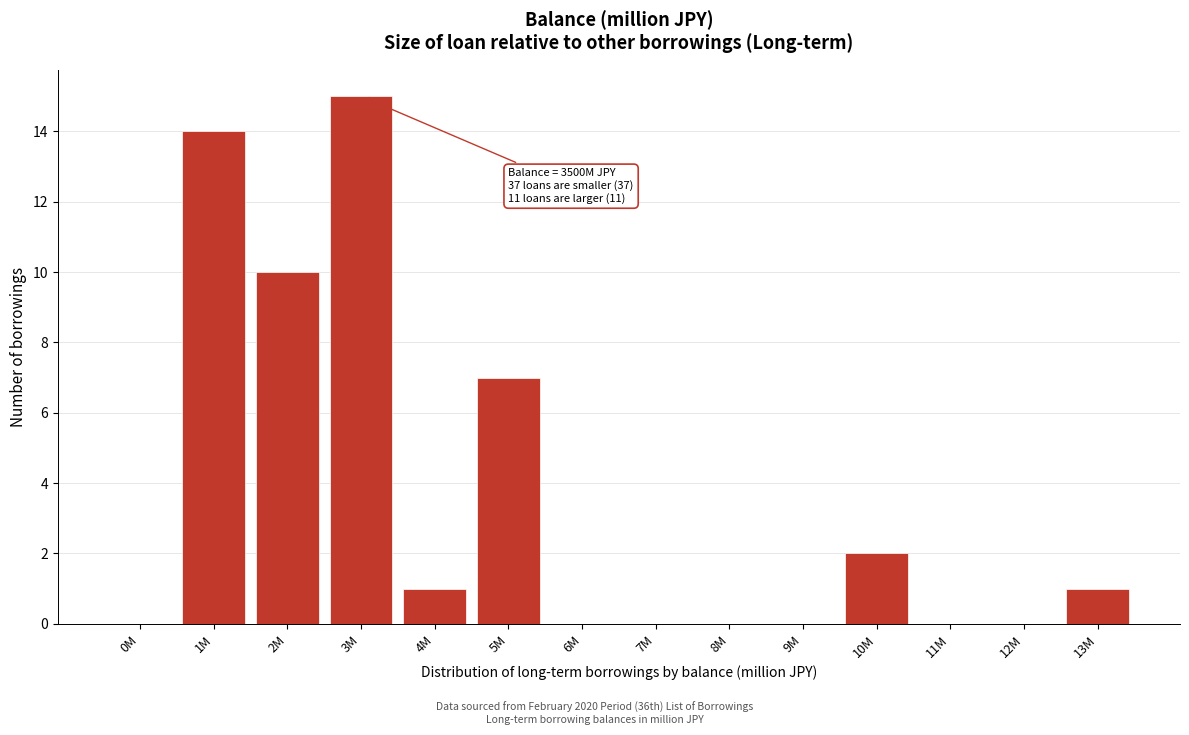

Reading right to left, extract all data points from this chart.

13M=1	12M=0	11M=0	10M=2	9M=0	8M=0	7M=0	6M=0	5M=7	4M=1	3M=15	2M=10	1M=14	0M=0